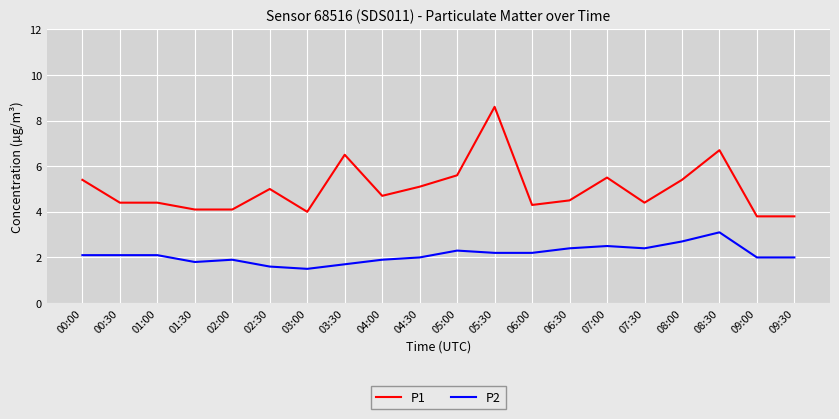

True or false: P1 and P2 cross at least once.

False